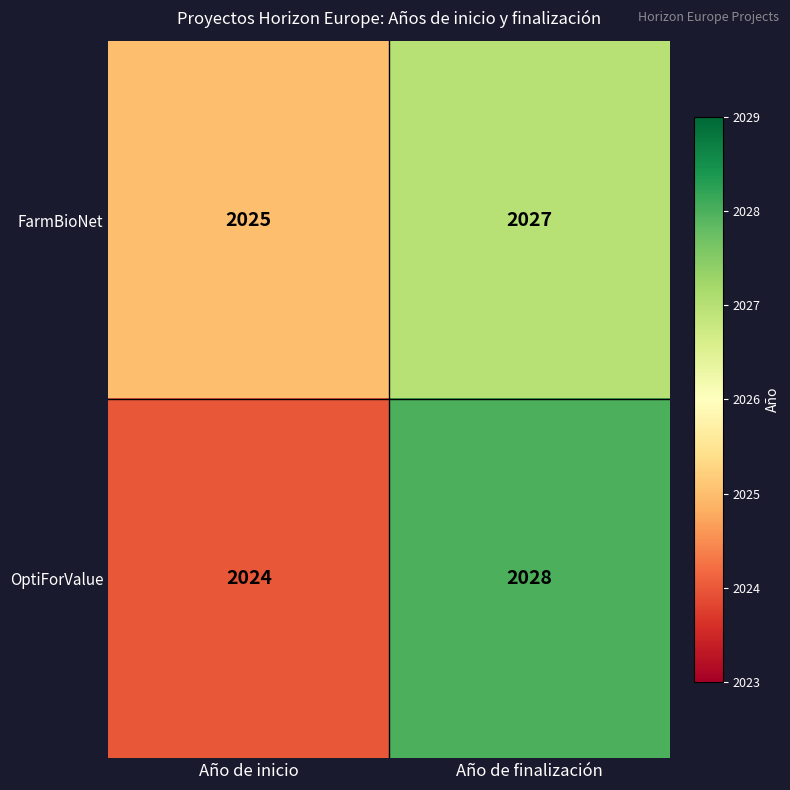

Read the FarmBioNet value at Año de finalización.

2027